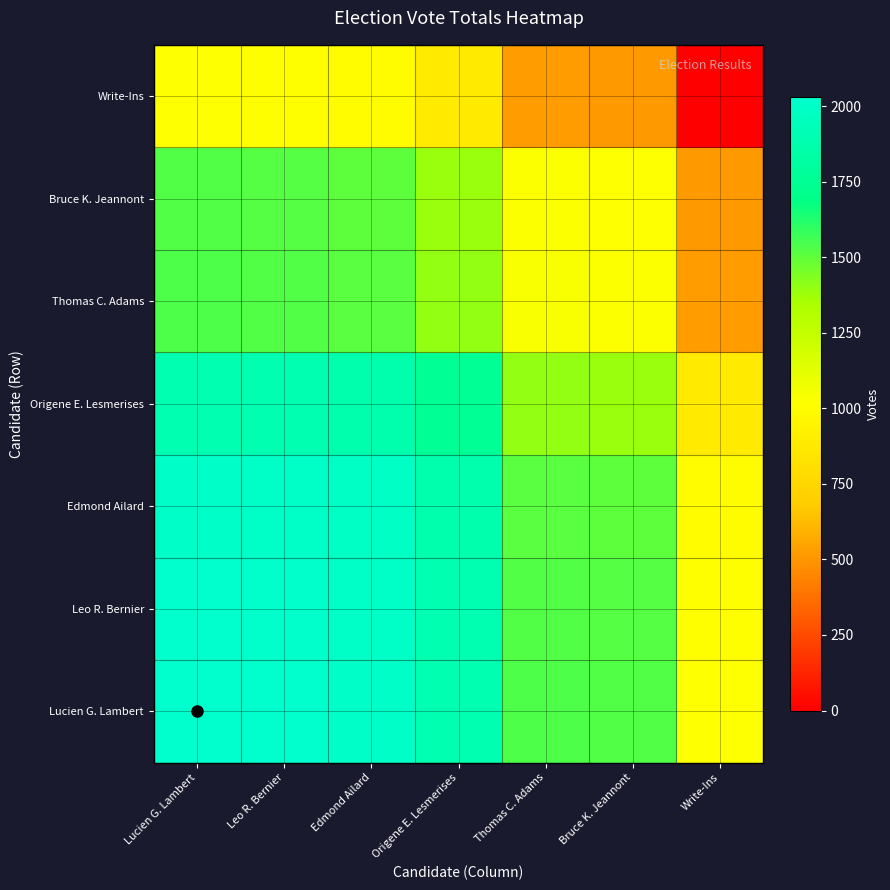

At which category is the sum across all series the highest?

Lucien G. Lambert